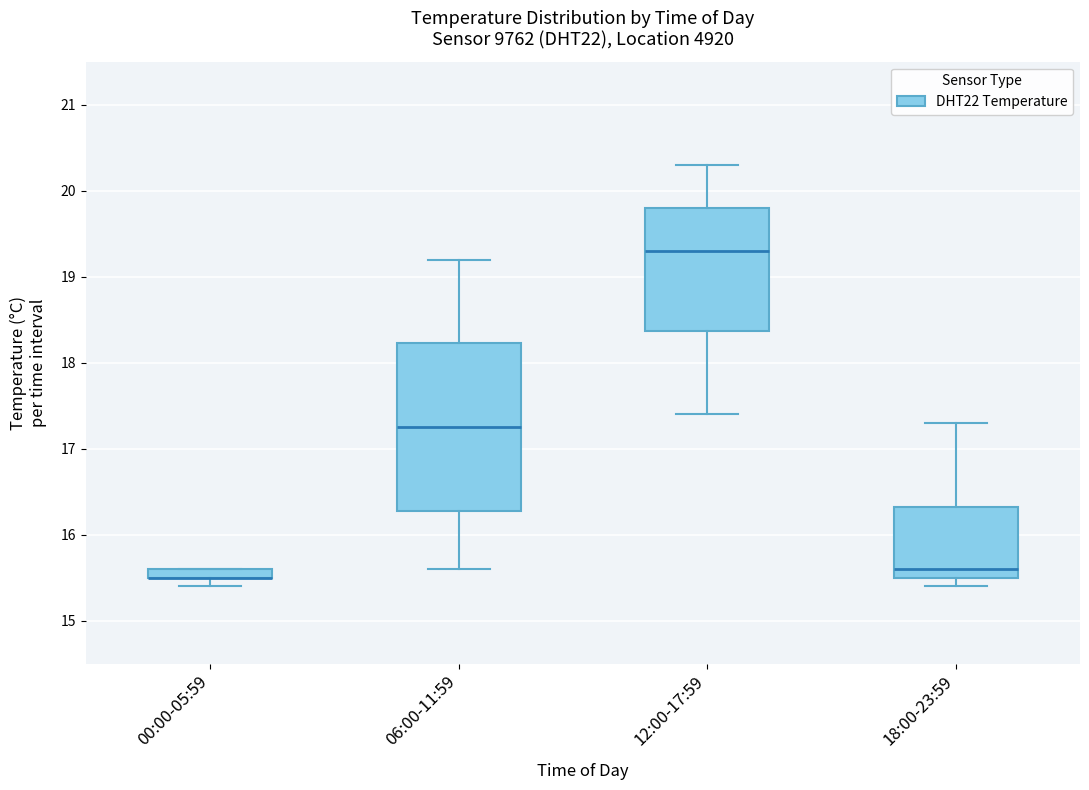

Comparing the boxes themselves (not the whiskers), which one is the tallest?

06:00-11:59